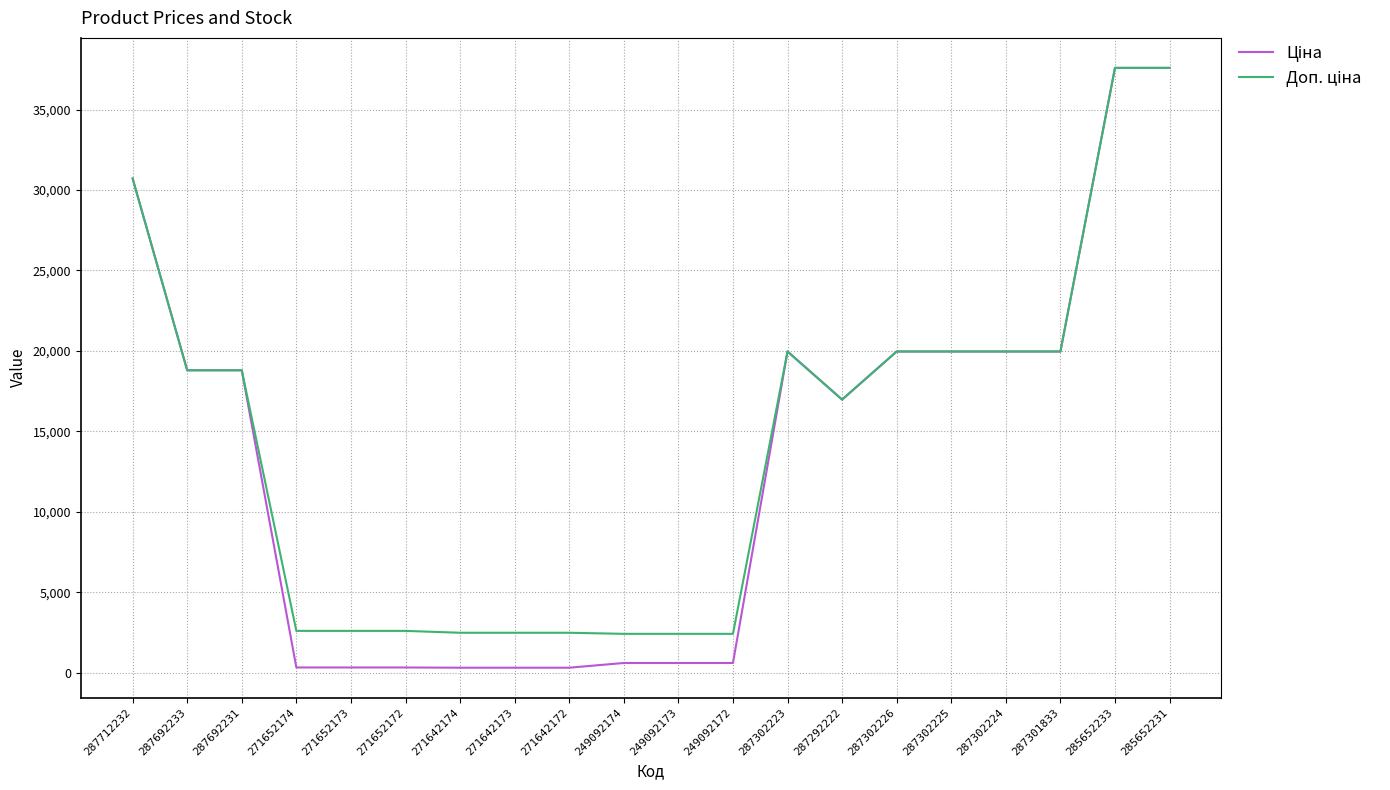

What is the maximum value shown in the chart?

37593.6